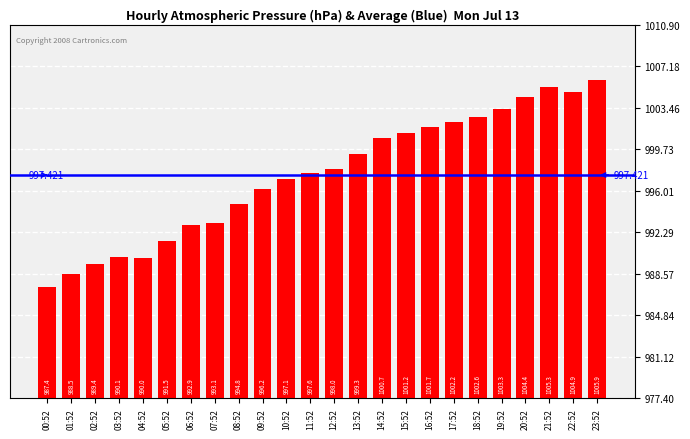

What is the label of the 3rd bar from the right?

21:52